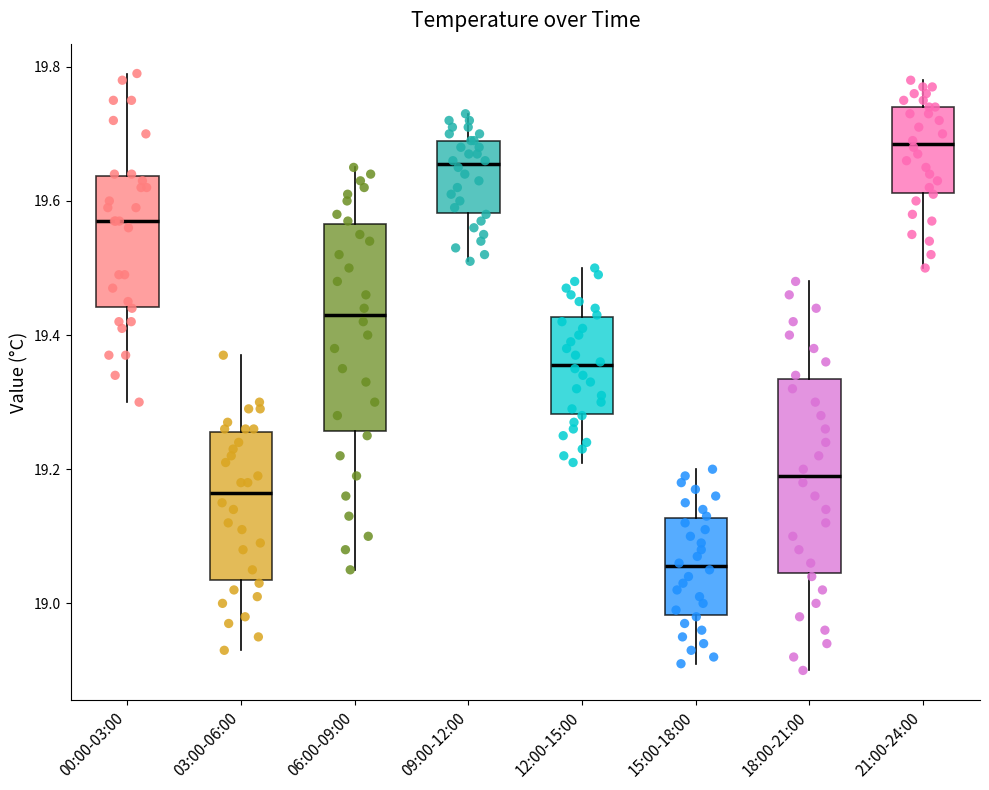

Where does the upper whisker of the box for 06:00-09:00 end on the y-axis? The values are not printed on the chart, so give them approximately, as read against the axis.

19.66